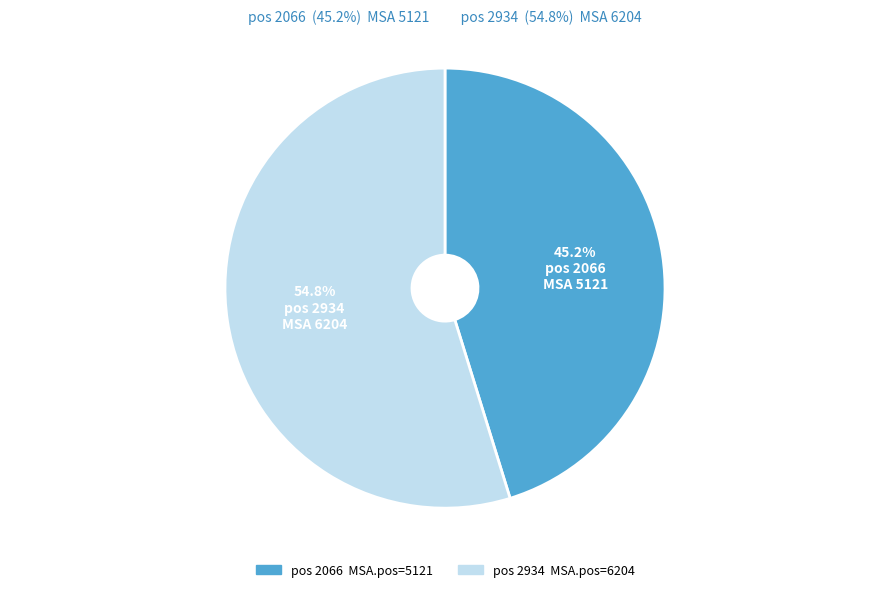

To the nearest percent, what is the difference between the largest and smallest slice percentages?

10%